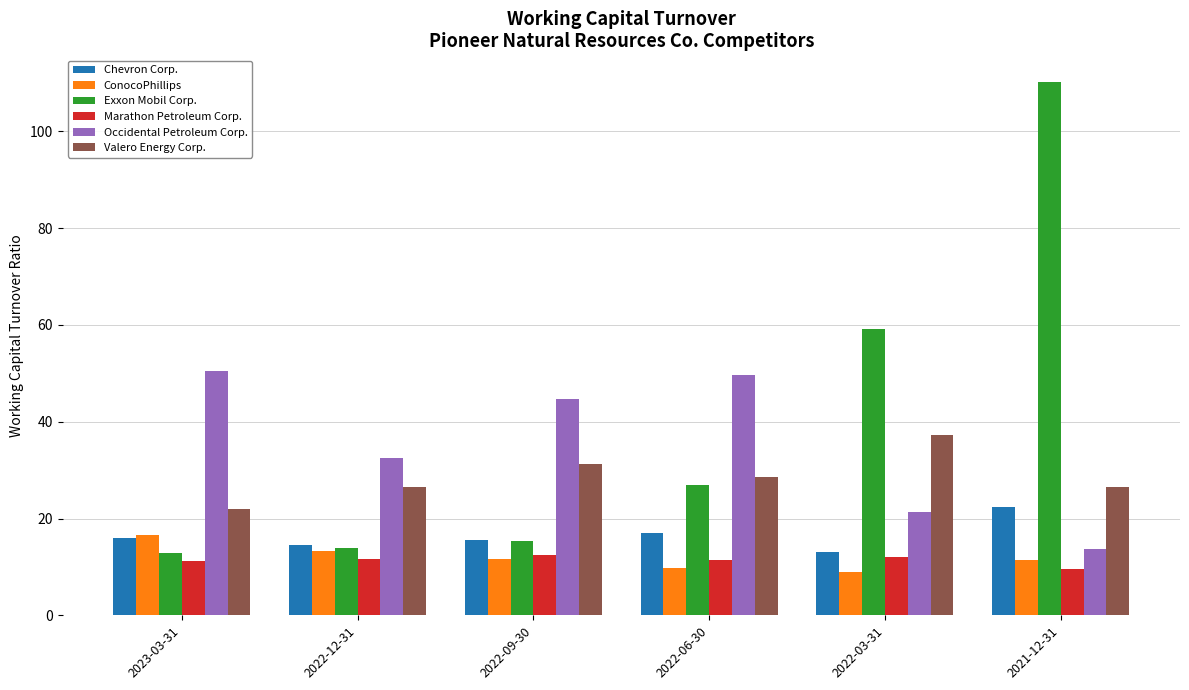

What is the difference between the highest and lowest values at 2023-03-31?

39.3